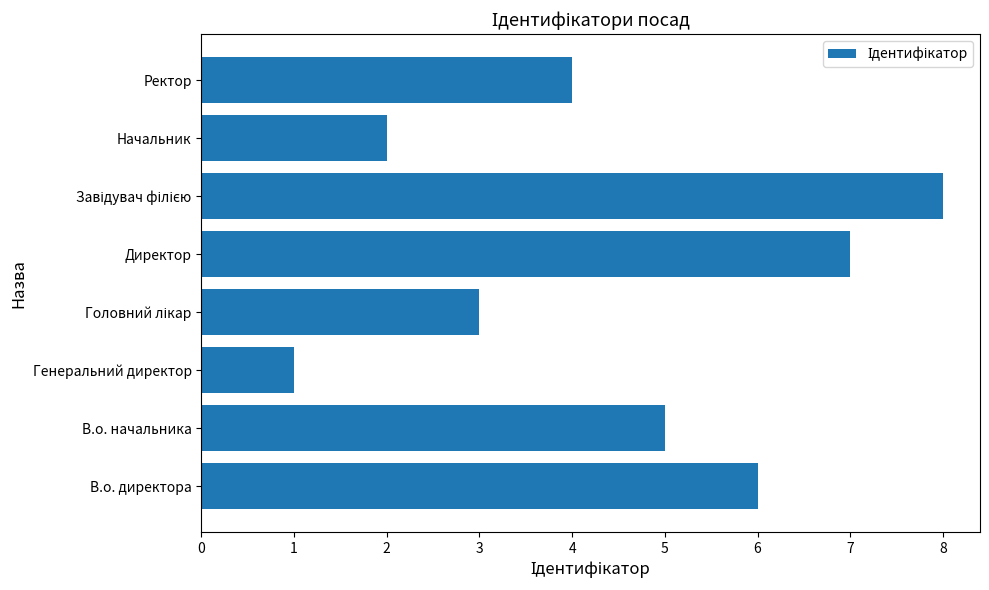

What is the change in value from В.о. начальника to Директор?

+2